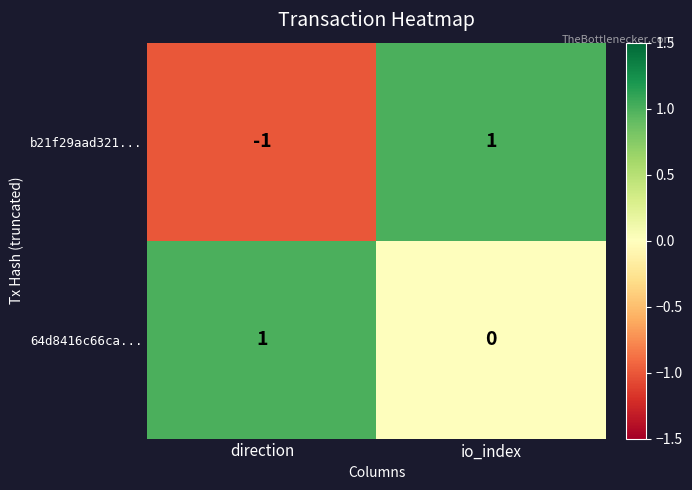

Which series changed the most between direction and io_index?

b21f29aad321...